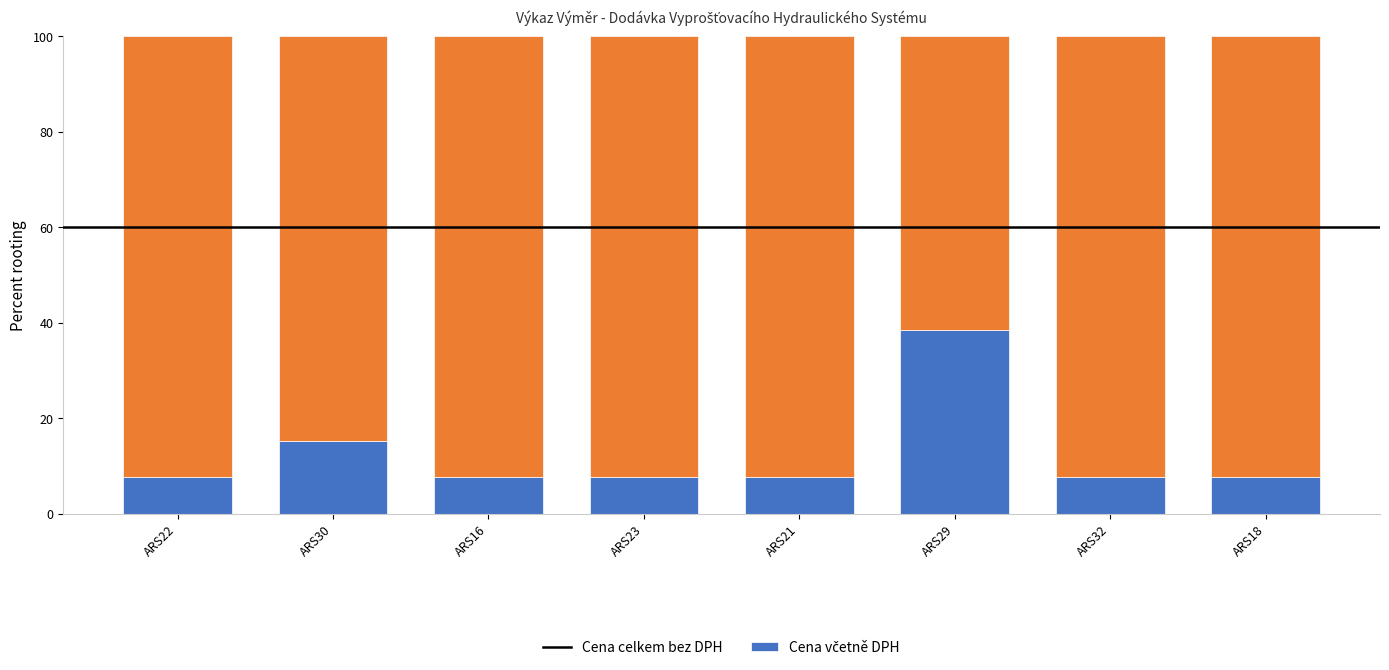

What is the approximate value of Cena celkem bez DPH at ARS29?

38.5